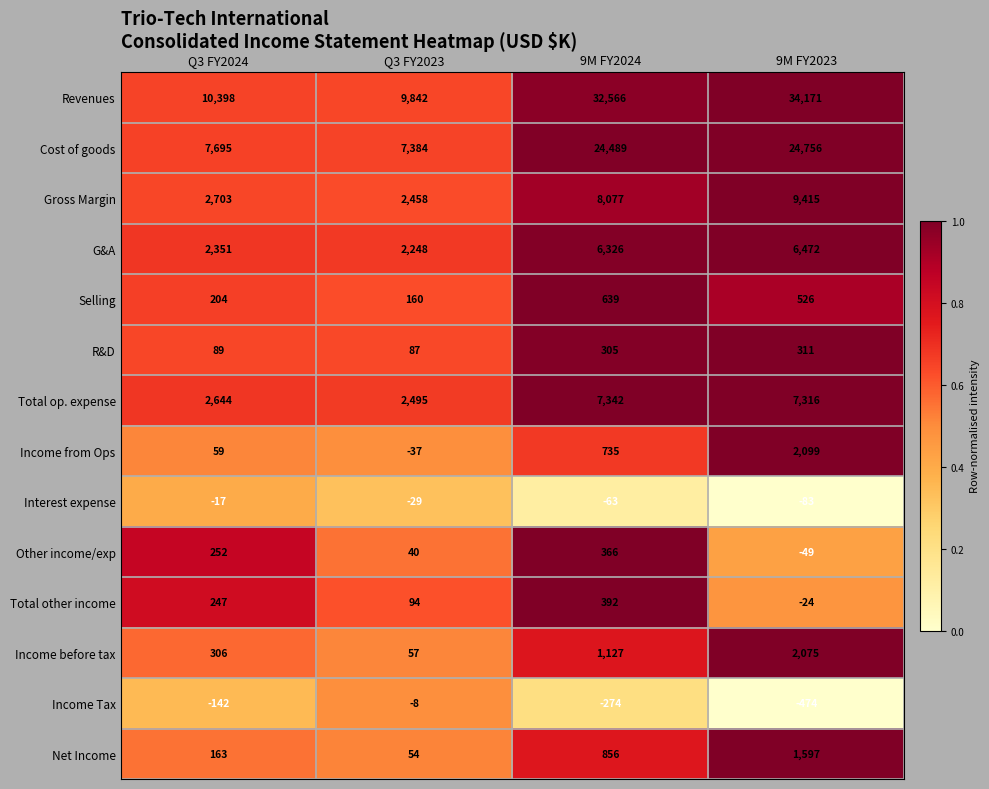

What is the average value of the Income before tax series?

891